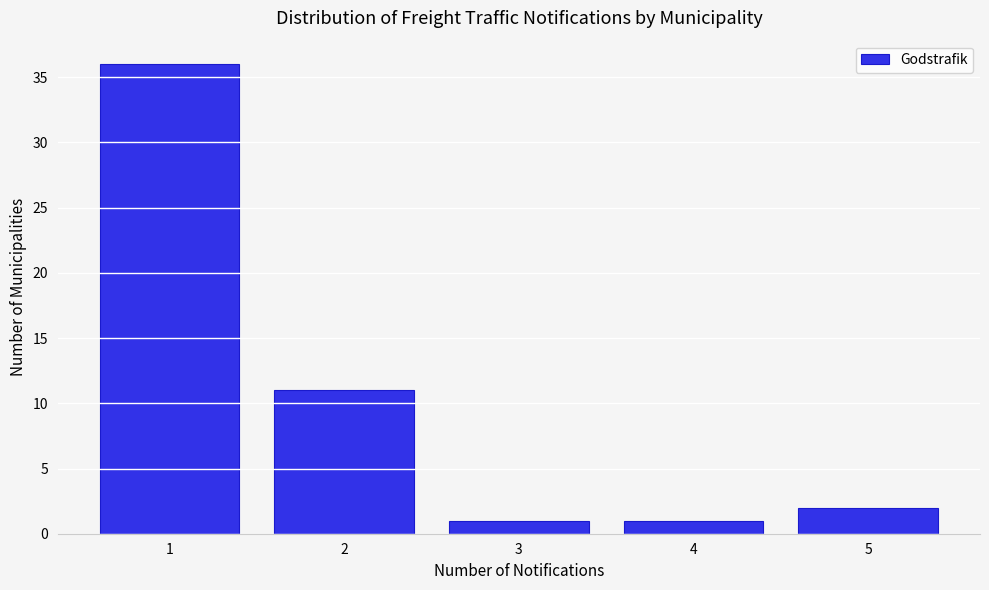

Reading right to left, transcribe all the data shown in this chart.

5=2	4=1	3=1	2=11	1=36